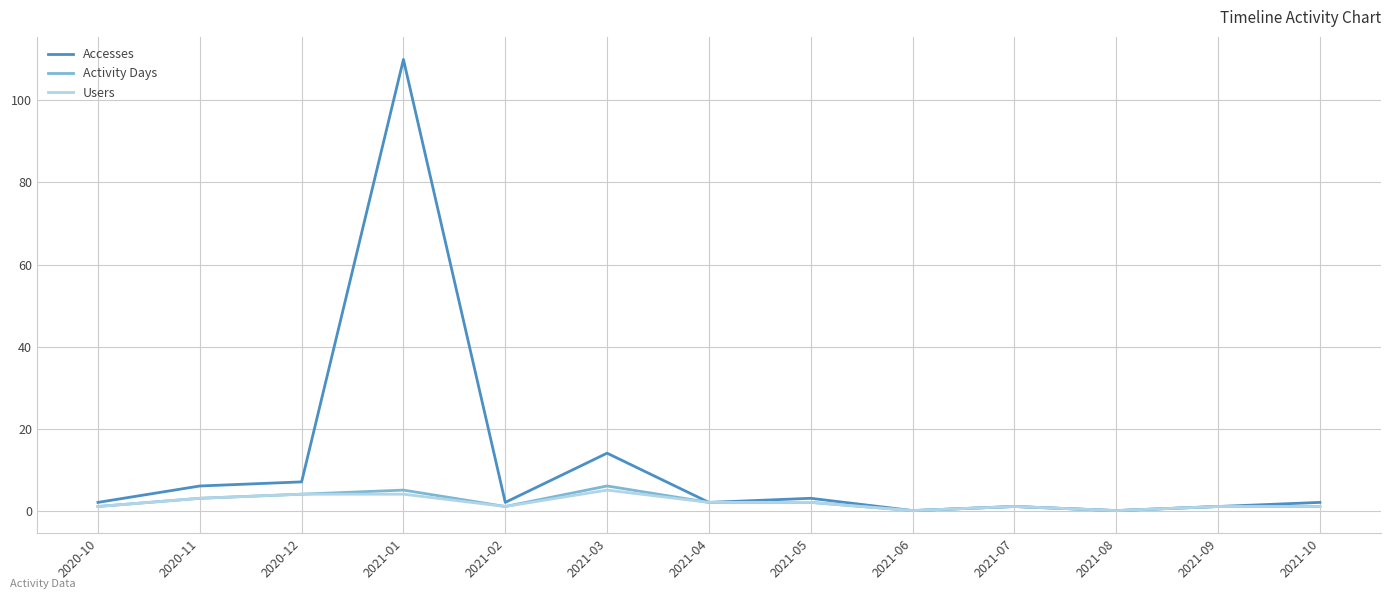

What is the difference between the Users values at 2021-06 and 2021-01?

4